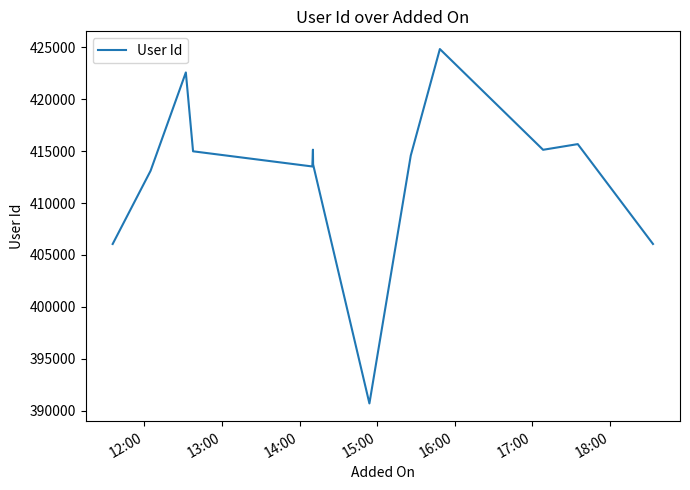

What is the smallest value displayed?

390694